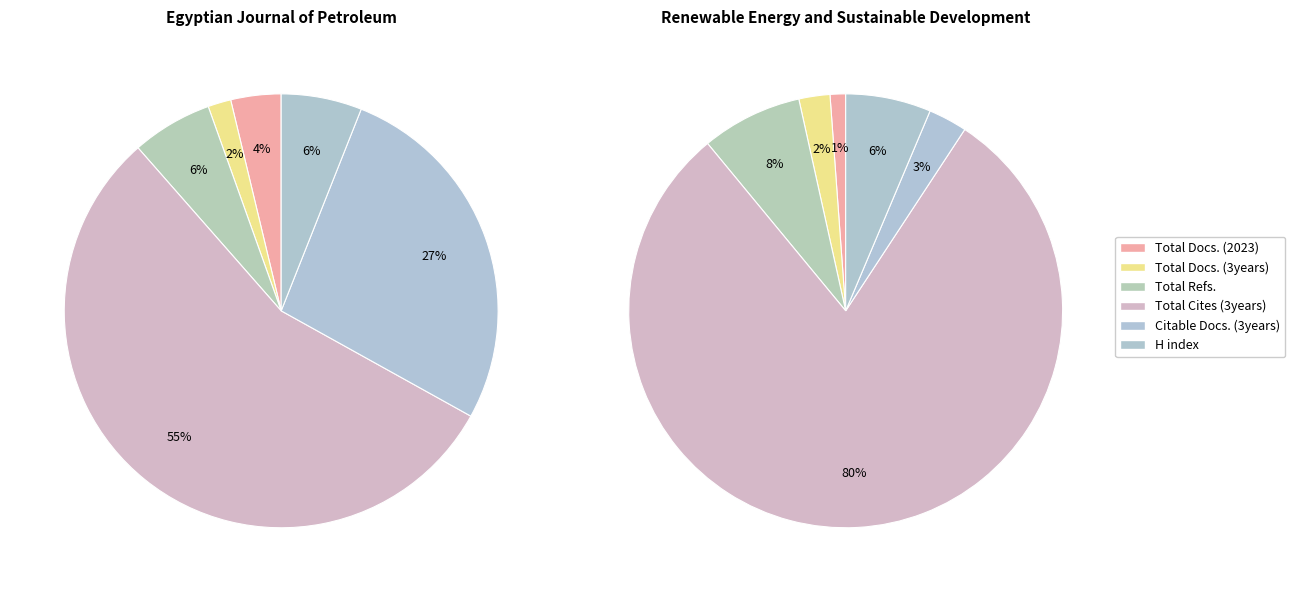

Does any single category account for the majority?

Yes